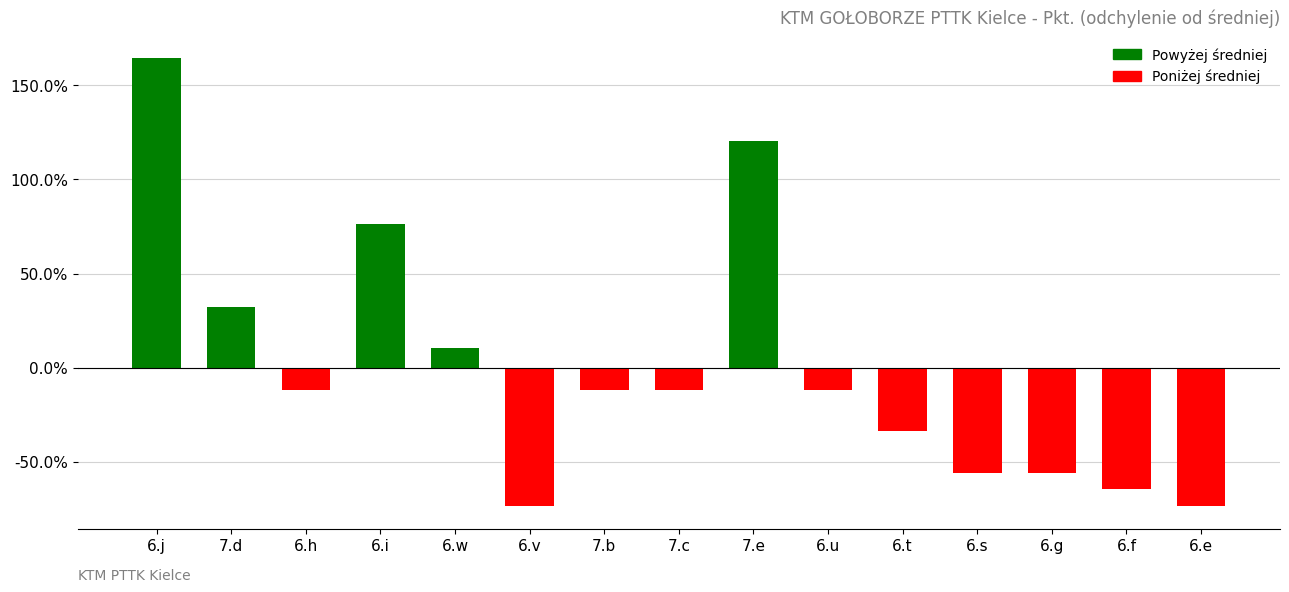

What is the difference between the values at 6.i and 7.c?

88.2